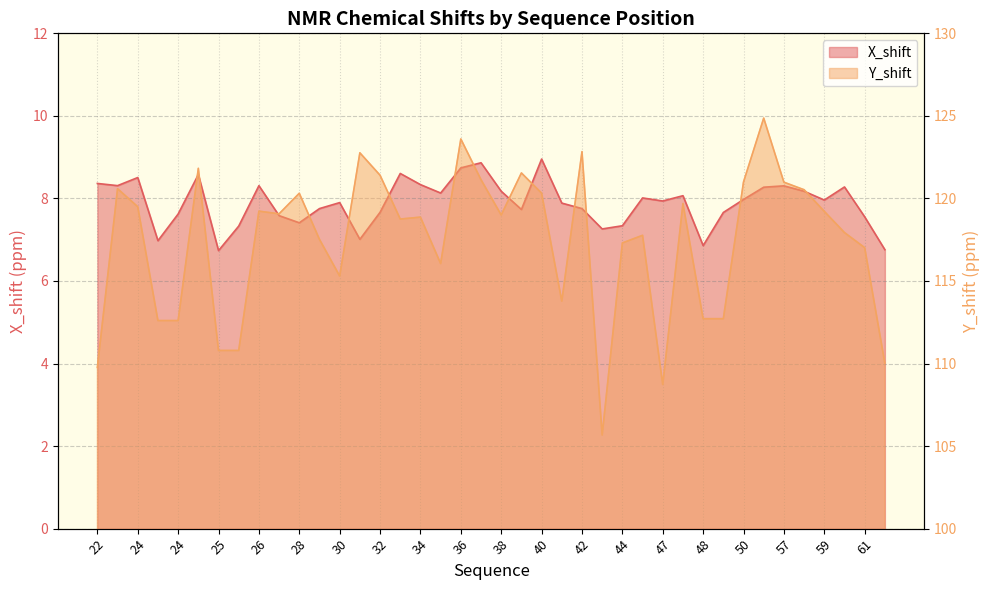

Between 24 and 25, which series saw the biggest shift?

Y_shift